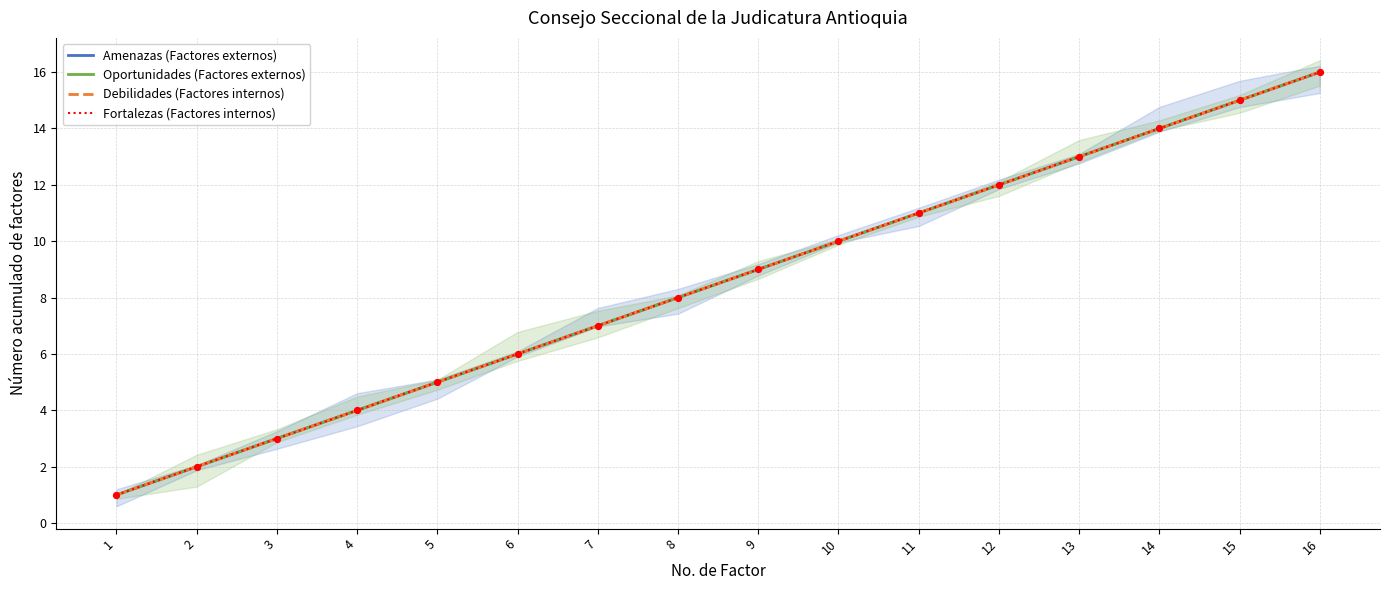

At how many categories does at least one series exceed 6?

10